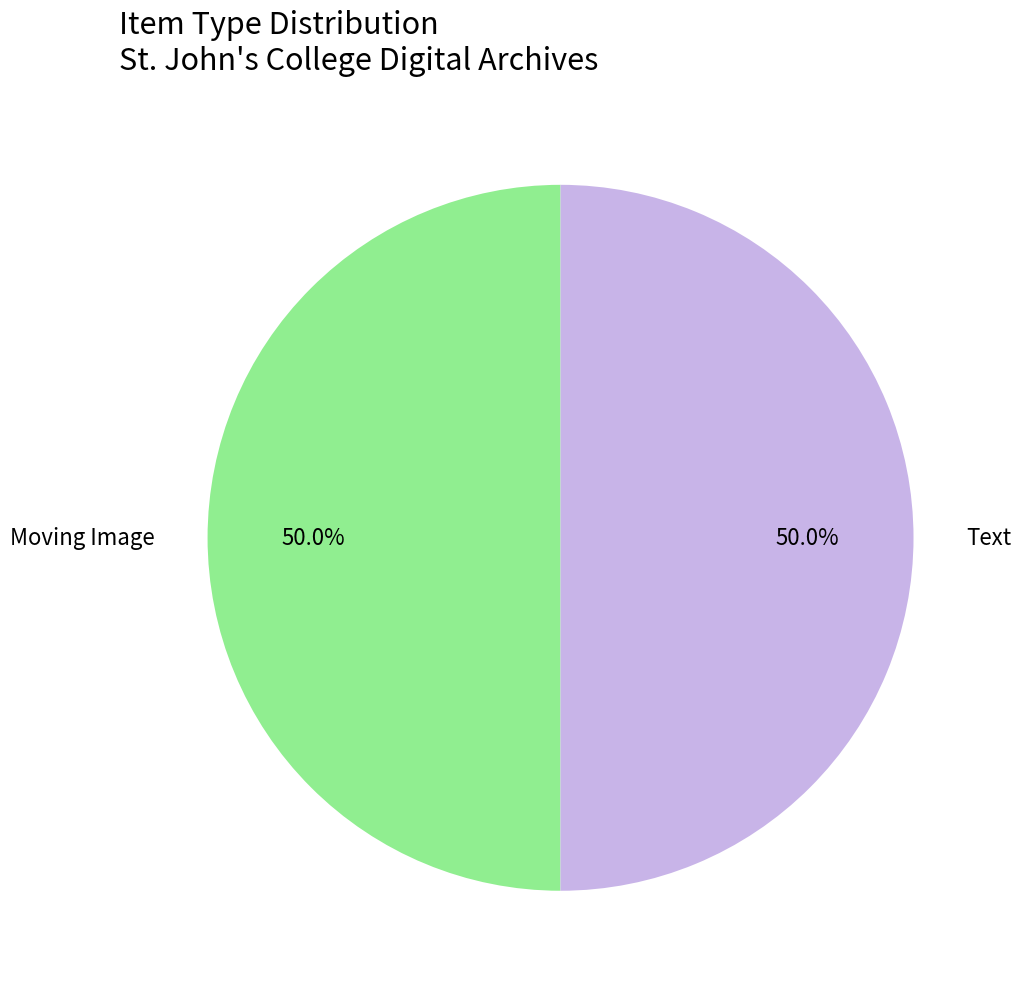

Count the number of slices in the pie.

2